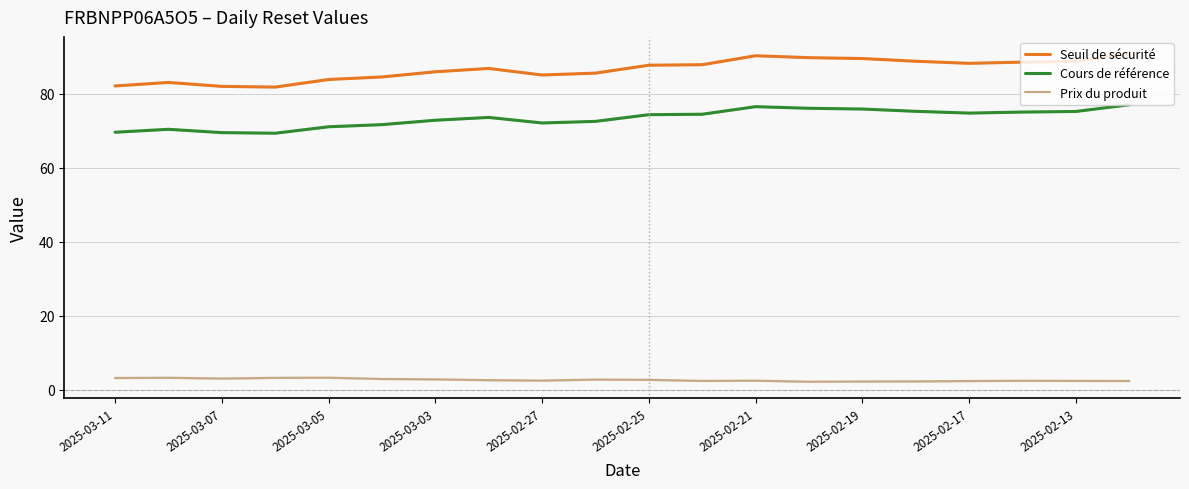

The value of Cours de référence at 2025-03-05 is 71.0. True or false?

True